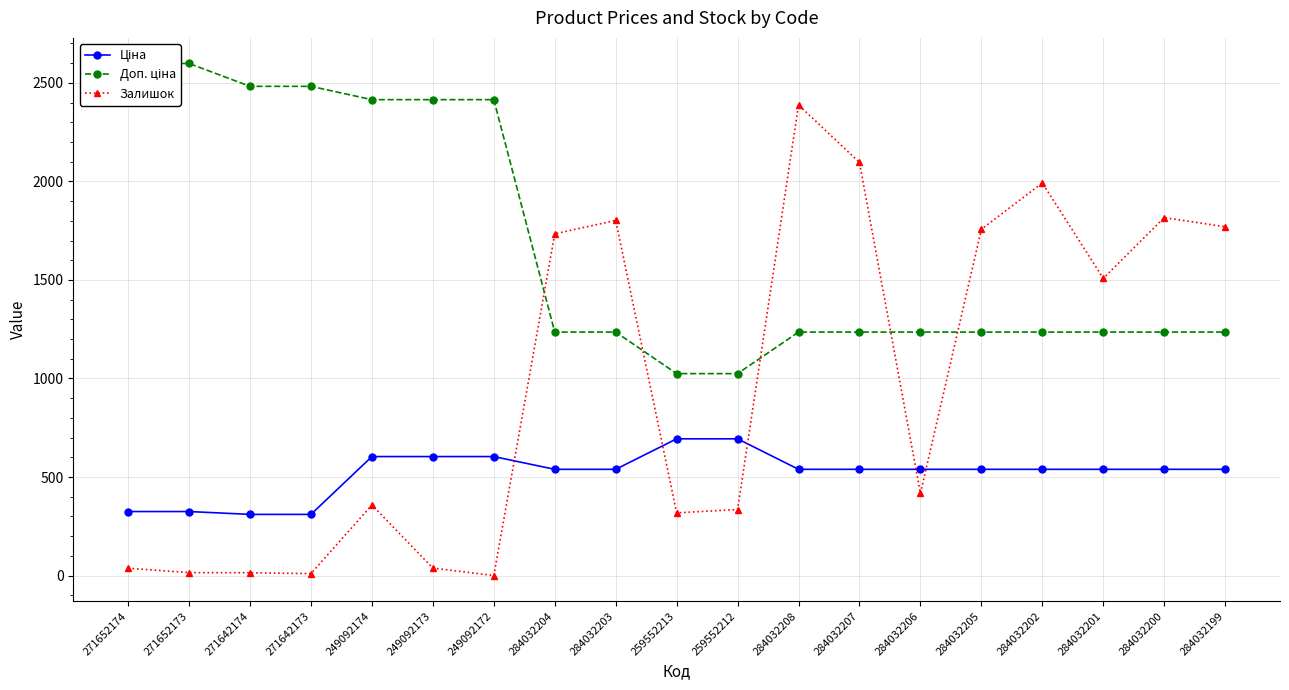

What value does the Ціна series have at 284032200?

539.0